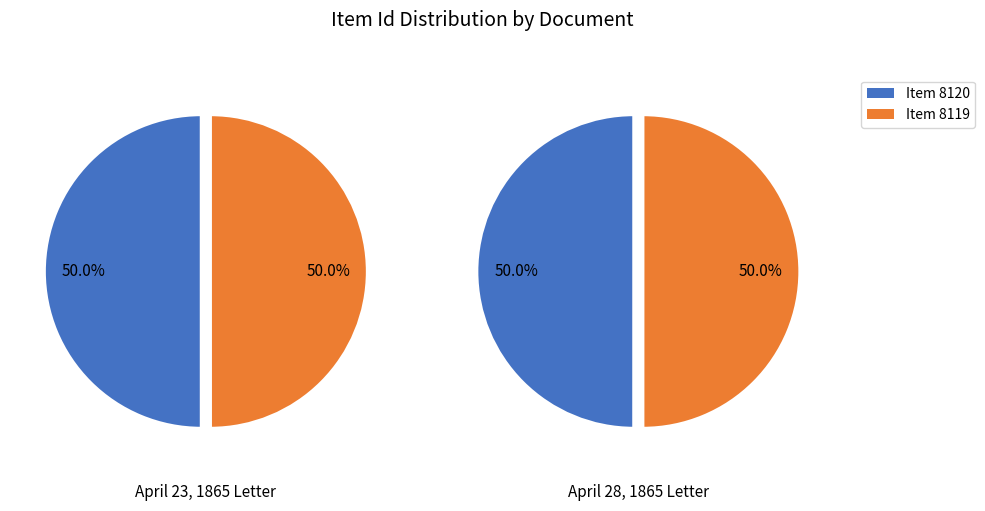

Count the number of slices in the pie.

2